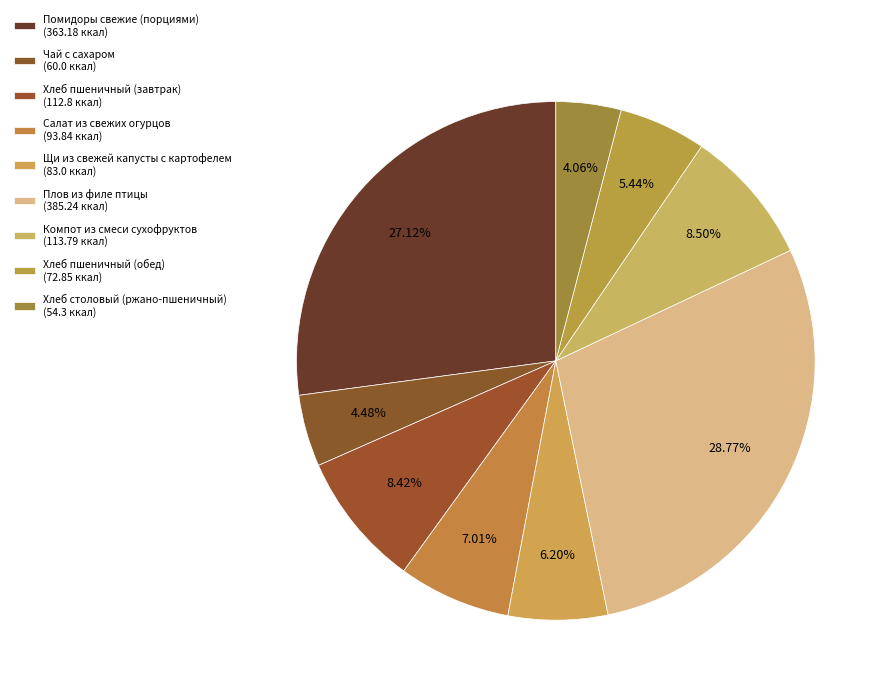

Which slice is the largest?

Плов из филе птицы